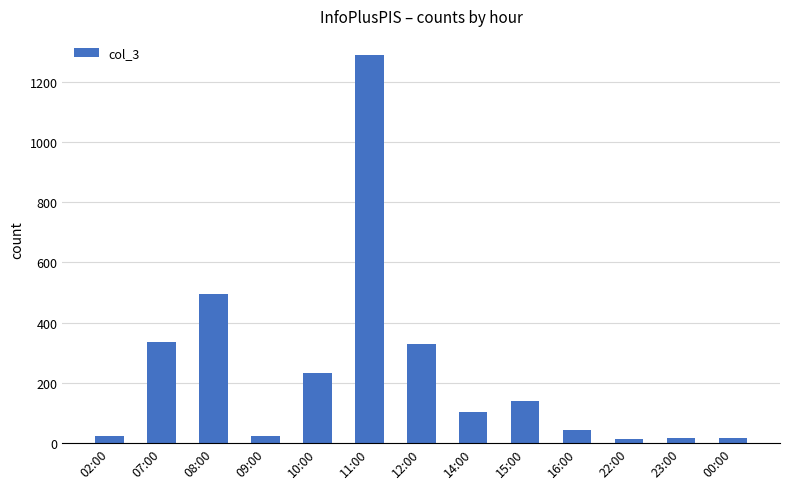

Where does the data first go above 103?

07:00